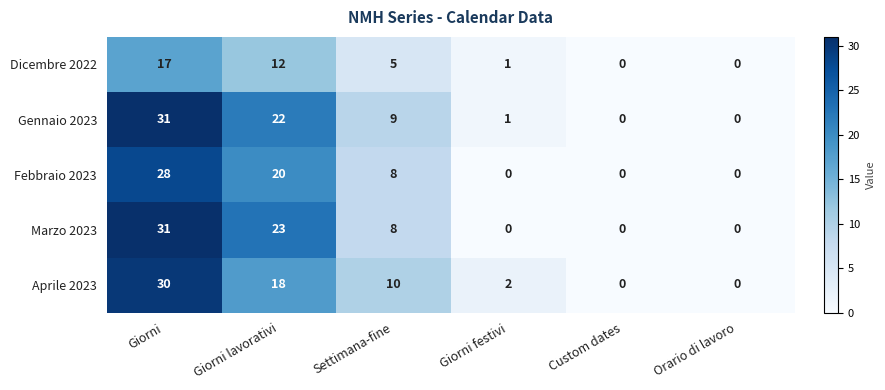

What is the sum of the Gennaio 2023 values at Settimana-fine and Giorni festivi?

10